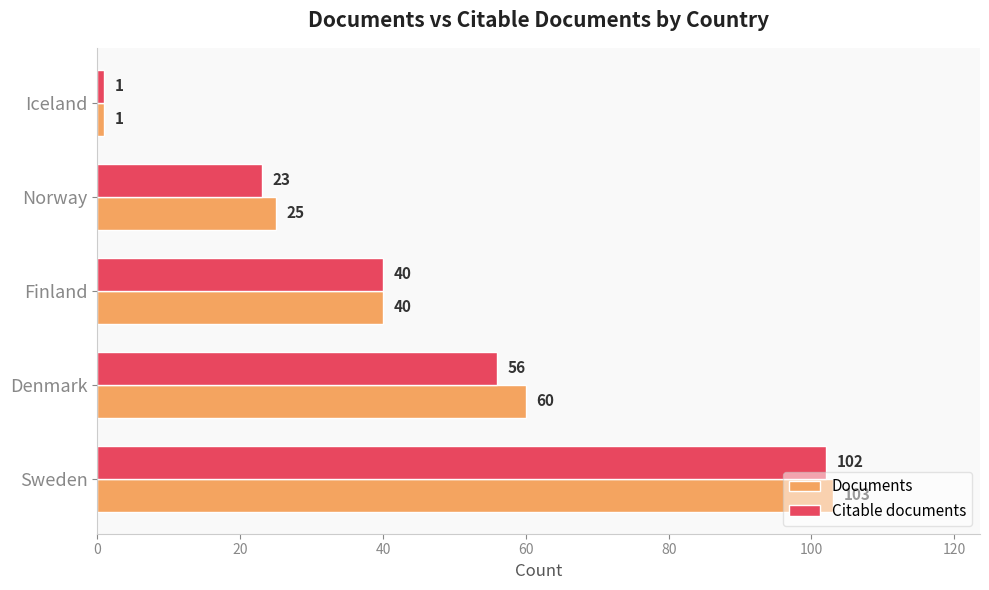

How many distinct data groups are displayed?

2